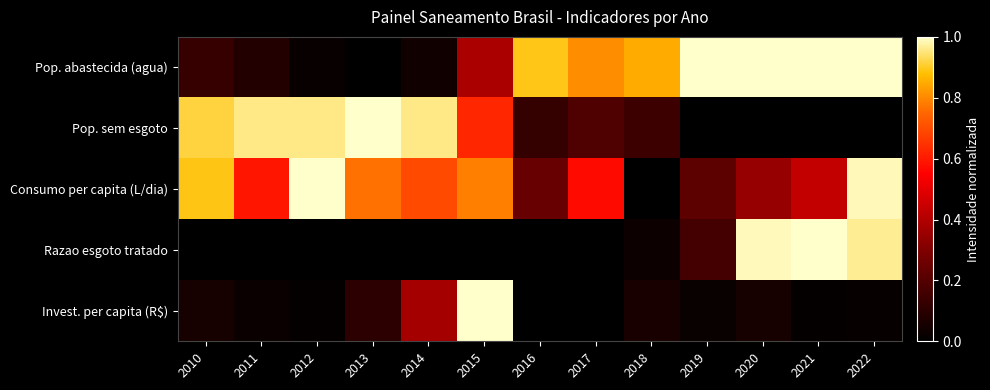

Reading left to right, list all the values displayed in this chart.

Pop. abastecida (agua): 2010=0.1	2011=0.1	2012=0.0	2013=0.0	2014=0.0	2015=0.4	2016=0.9	2017=0.8	2018=0.9	2019=1.0	2020=1.0	2021=1.0	2022=1.0
Pop. sem esgoto: 2010=0.9	2011=1.0	2012=1.0	2013=1.0	2014=1.0	2015=0.6	2016=0.1	2017=0.2	2018=0.1	2019=0.0	2020=0.0	2021=0.0	2022=0.0
Consumo per capita (L/dia): 2010=0.9	2011=0.6	2012=1.0	2013=0.8	2014=0.7	2015=0.8	2016=0.2	2017=0.6	2018=0.0	2019=0.2	2020=0.3	2021=0.4	2022=1.0
Razao esgoto tratado: 2010=0.0	2011=0.0	2012=0.0	2013=0.0	2014=0.0	2015=0.0	2016=0.0	2017=0.0	2018=0.0	2019=0.2	2020=1.0	2021=1.0	2022=1.0
Invest. per capita (R$): 2010=0.1	2011=0.0	2012=0.0	2013=0.1	2014=0.4	2015=1.0	2016=0.0	2017=0.0	2018=0.1	2019=0.0	2020=0.1	2021=0.0	2022=0.0